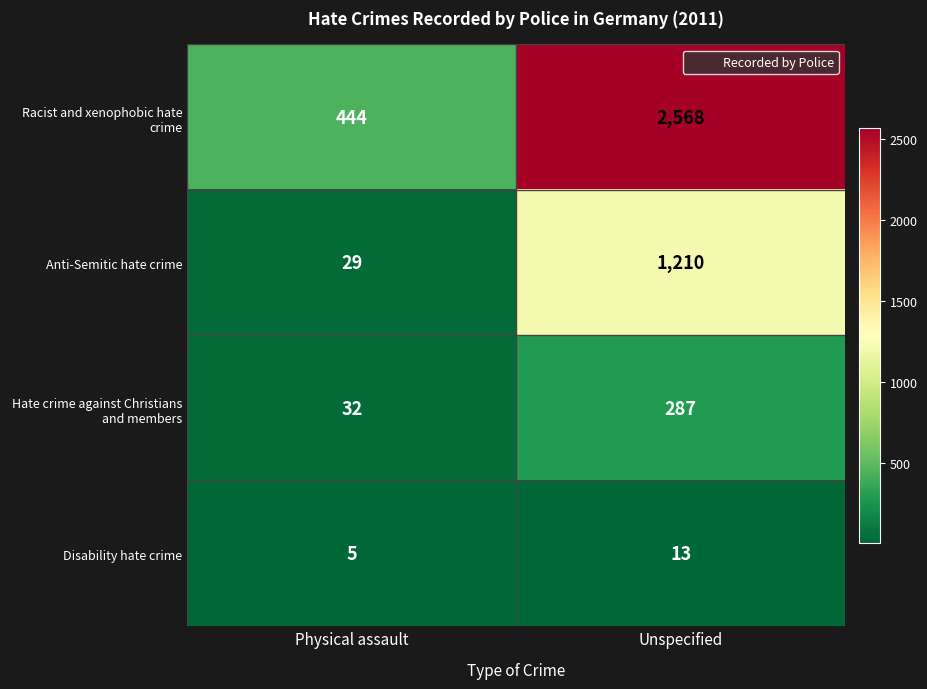

Which category has the highest value across all series?

Unspecified